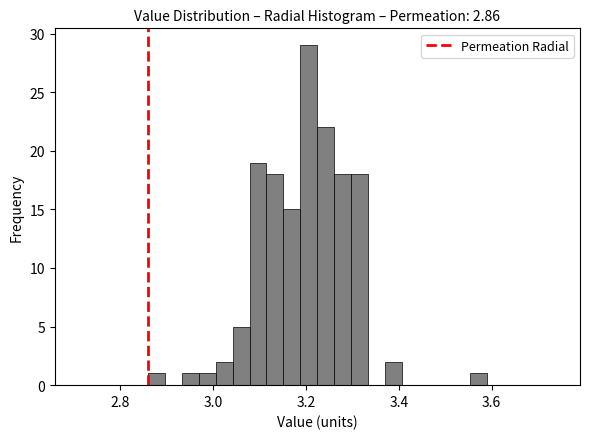

Around what value on the x-axis is the tallest bar? Give the approximate position of its centre, as read against the axis.

3.20